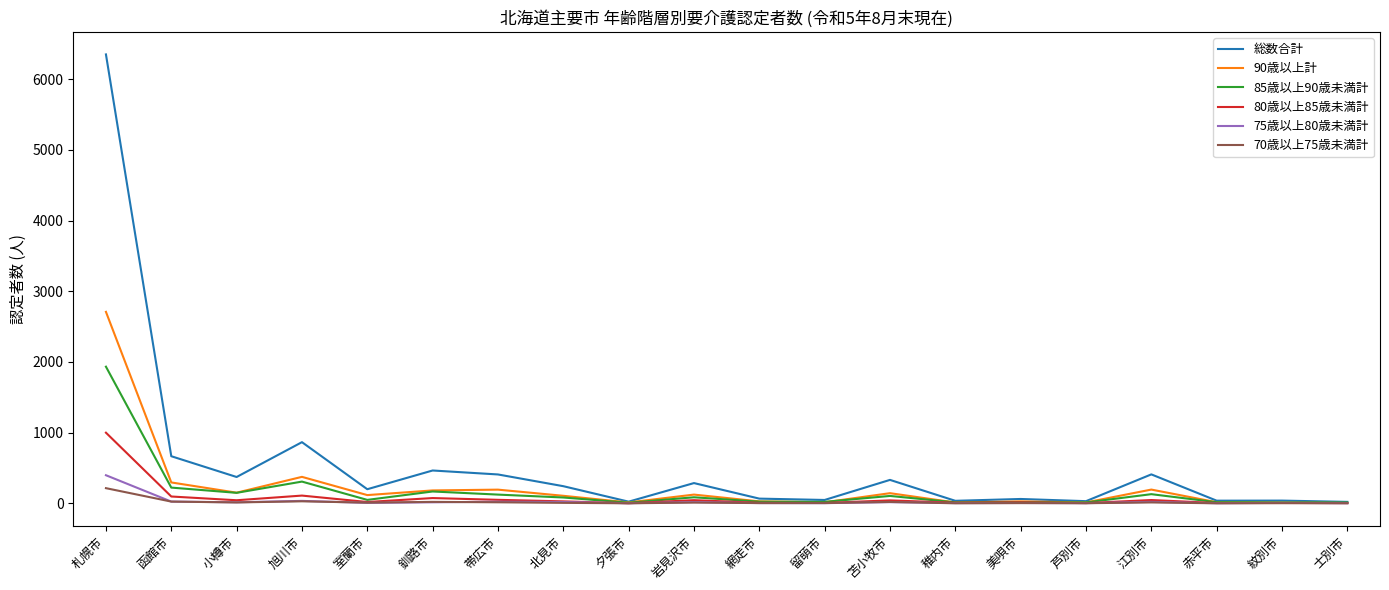

Which series has the widest spread of values?

総数合計